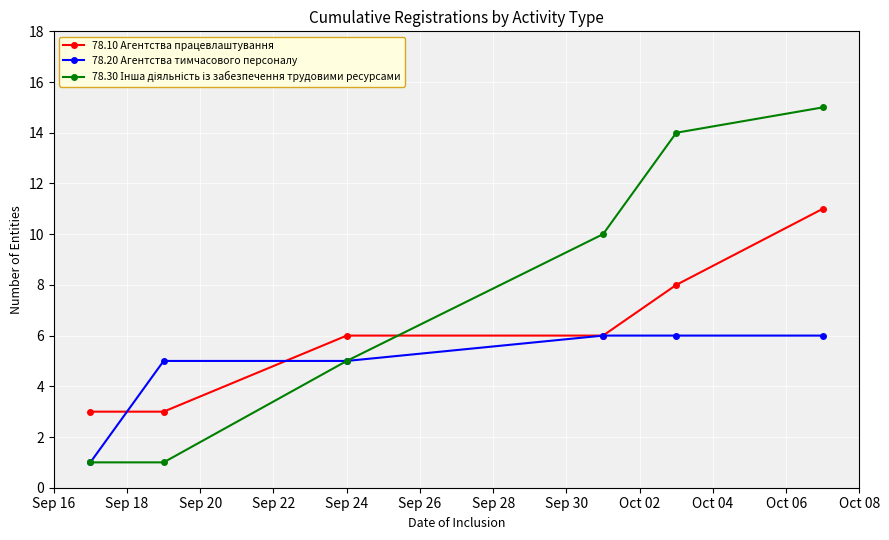

True or false: 78.10 Агентства працевлаштування has more than 1 interior local peaks.

False